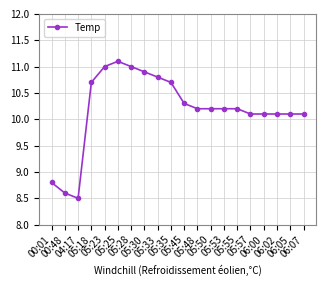

At which label is the value closest to 9?

00:01